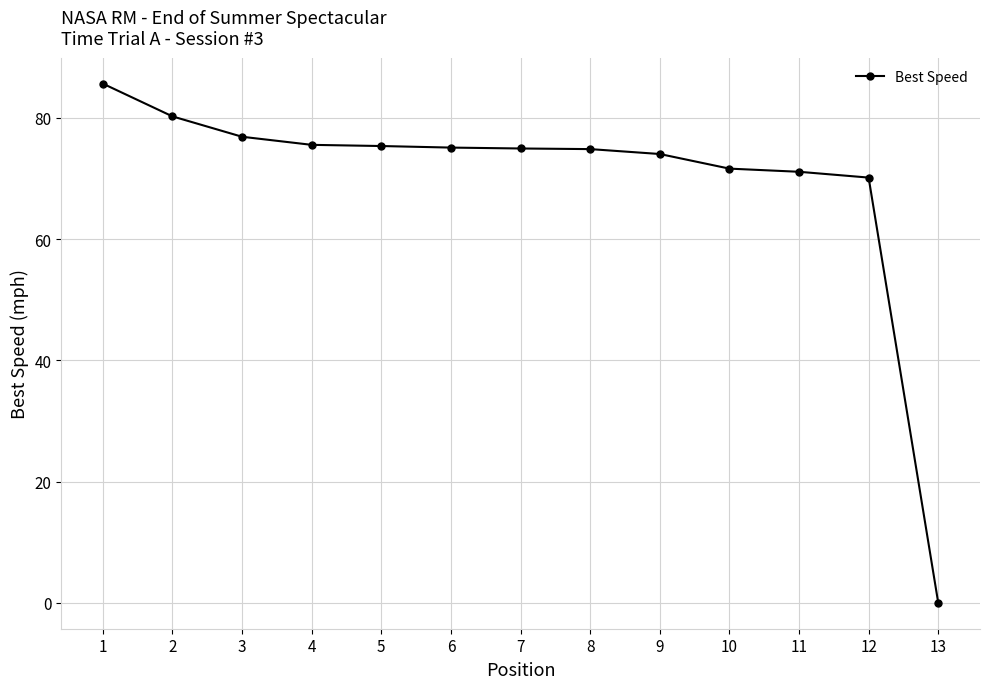

Is this an area chart (filled region under the line)?

No